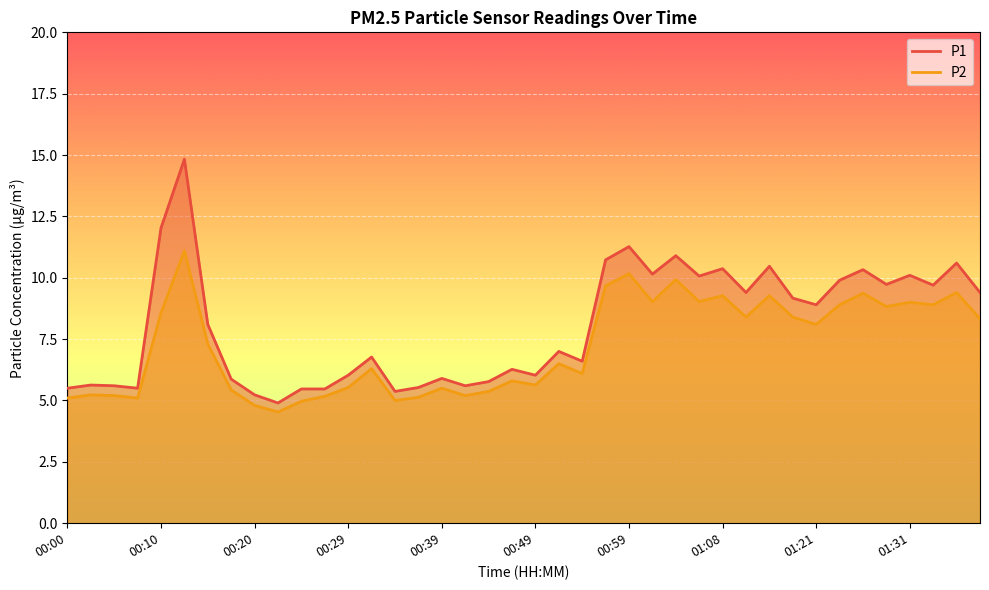

What value does the P1 series have at 00:44?

5.8